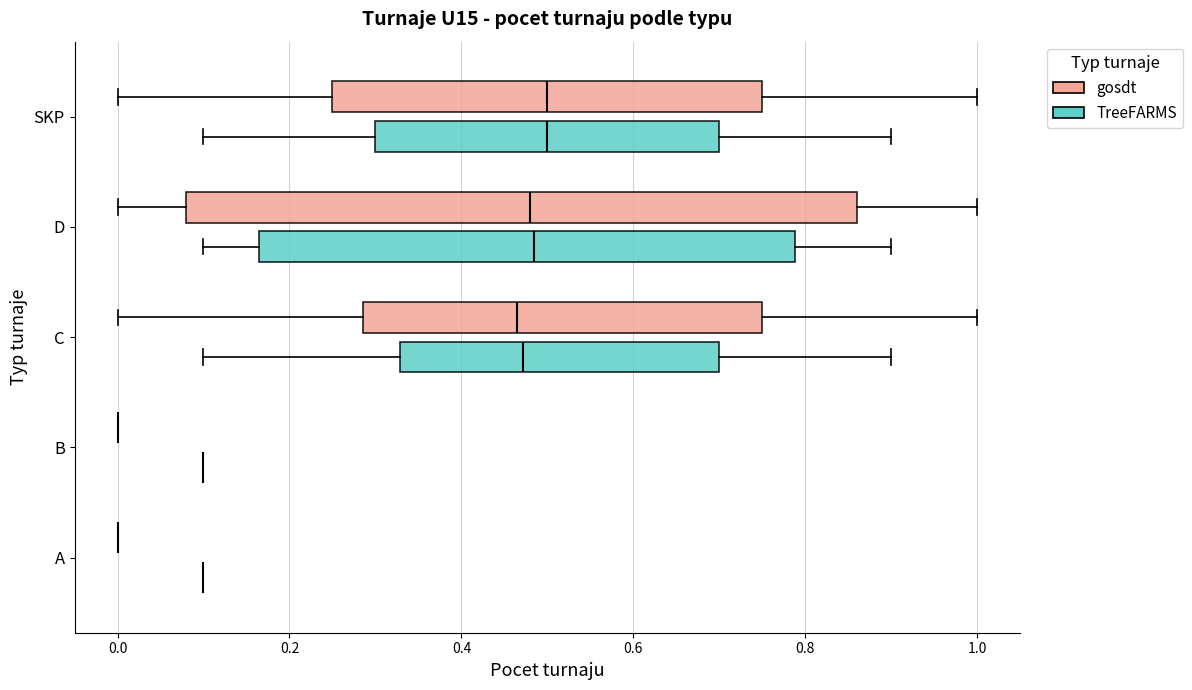

Reading bottom to top, read every box against the x-axis: the position of its median line, the range the box covers, and the ends of its whiskers. The values are not printed on the chart, so give them approximately, as read against the axis.

A (TreeFARMS): box collapsed to a line at 0.10, whiskers 0.10 to 0.10
A (gosdt): box collapsed to a line at 0.00, whiskers 0.00 to 0.00
B (TreeFARMS): box collapsed to a line at 0.10, whiskers 0.10 to 0.10
B (gosdt): box collapsed to a line at 0.00, whiskers 0.00 to 0.00
C (TreeFARMS): median 0.48, box 0.32 to 0.70, whiskers 0.10 to 0.90
C (gosdt): median 0.46, box 0.28 to 0.74, whiskers 0.00 to 1.00
D (TreeFARMS): median 0.48, box 0.16 to 0.78, whiskers 0.10 to 0.90
D (gosdt): median 0.48, box 0.08 to 0.86, whiskers 0.00 to 1.00
SKP (TreeFARMS): median 0.50, box 0.30 to 0.70, whiskers 0.10 to 0.90
SKP (gosdt): median 0.50, box 0.24 to 0.74, whiskers 0.00 to 1.00